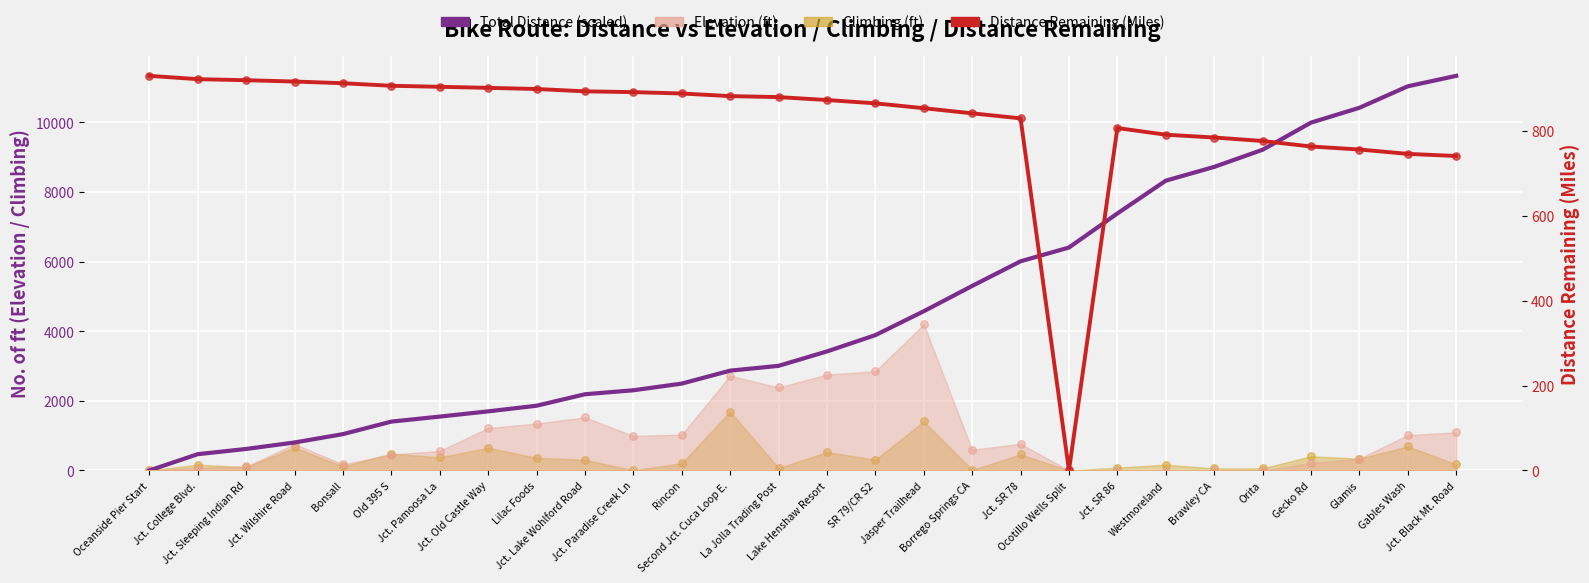

Which series has the largest total across all categories?

Total Distance (scaled, ft-equiv)